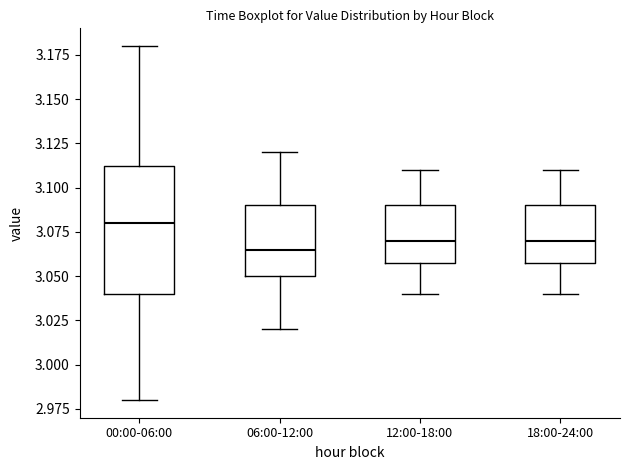

Comparing the boxes themselves (not the whiskers), which one is the tallest?

00:00-06:00